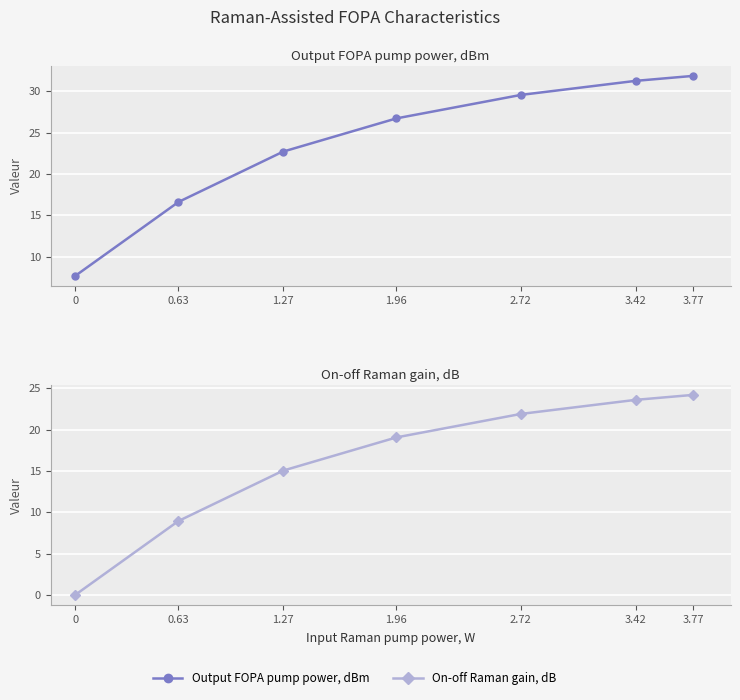

Which series has the largest total across all categories?

Output FOPA pump power, dBm